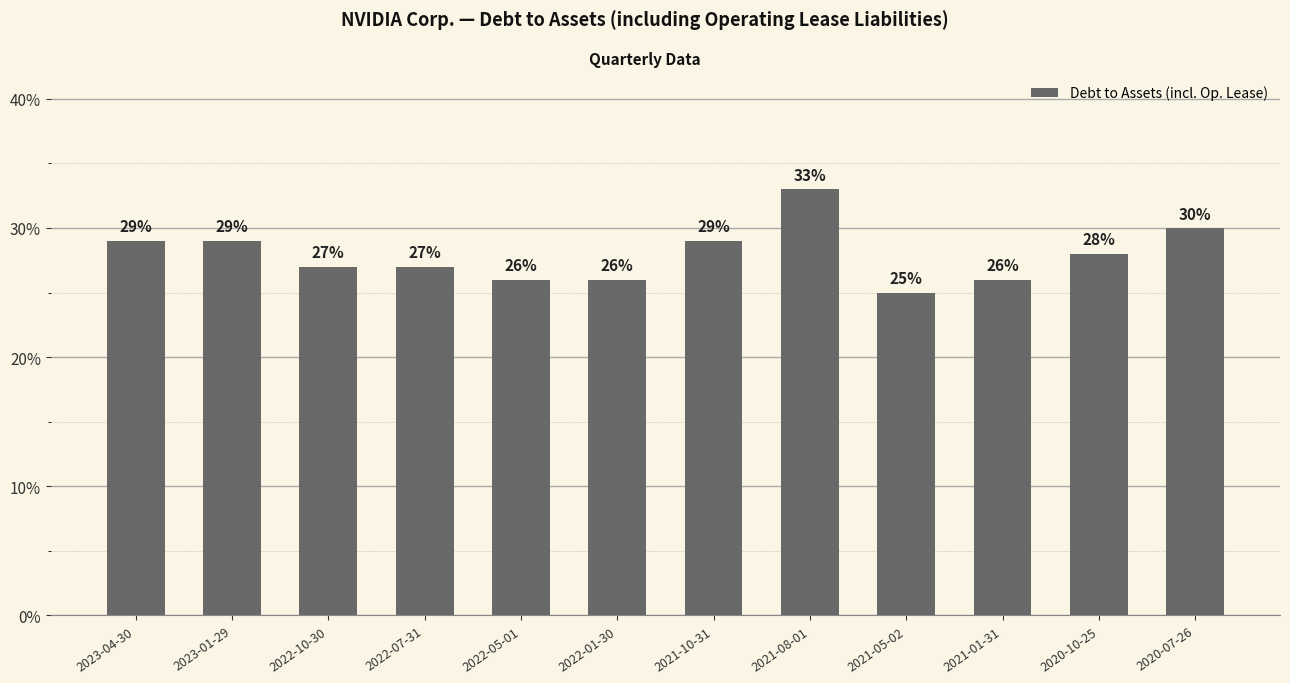

What is the label of the 10th bar from the right?

2022-10-30